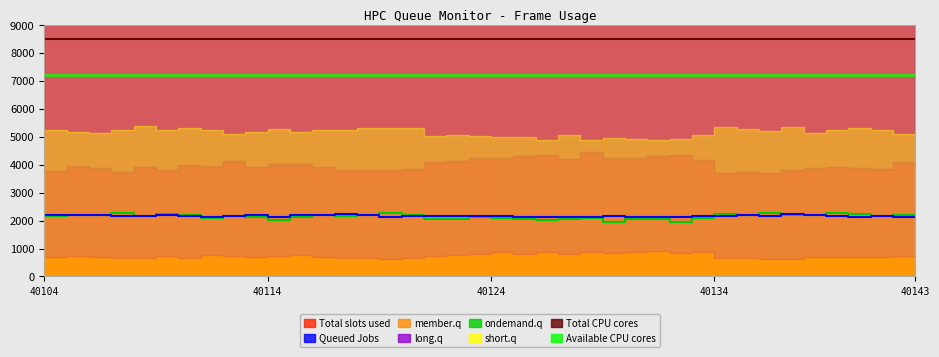

The Queued Jobs series shows 3368.2 at 6. True or false?

False